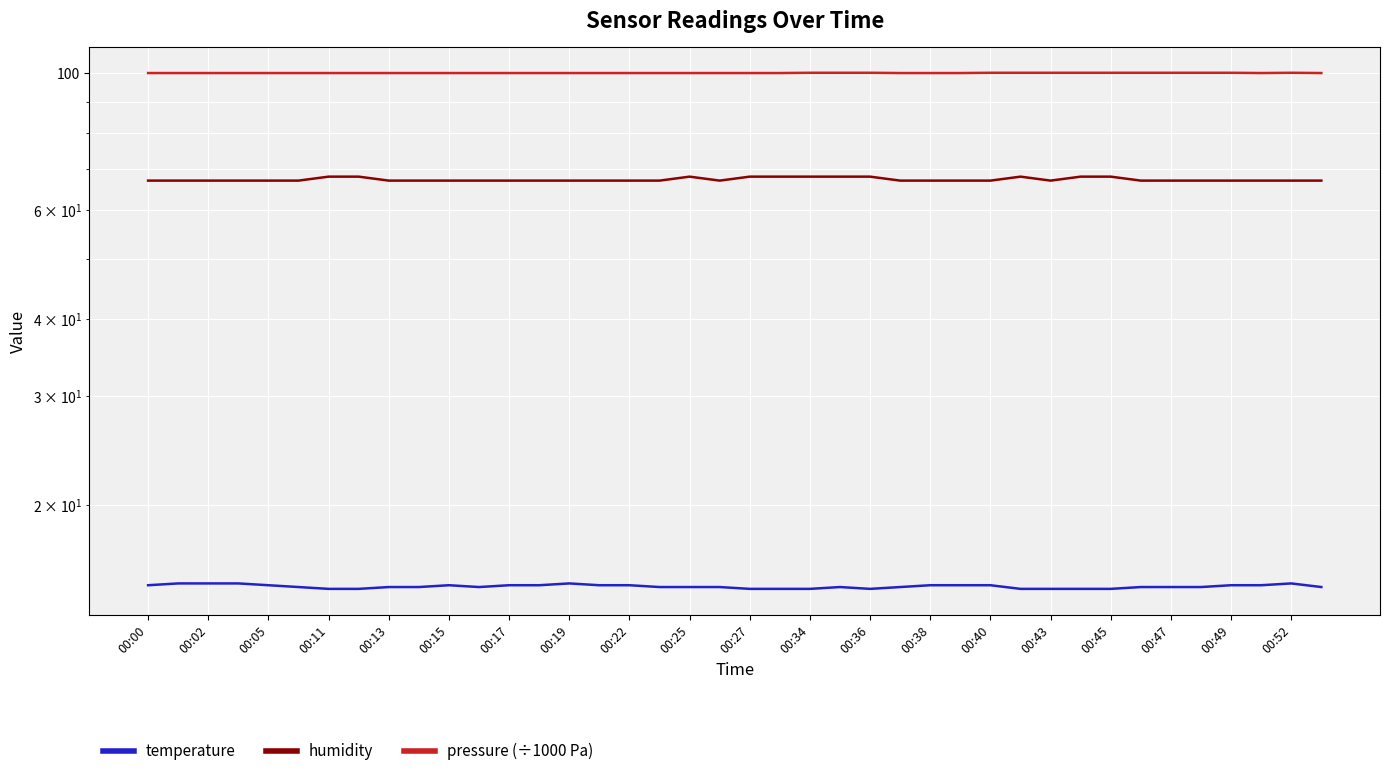

In humidity, how many points are lower than both neighbors (excluding endpoints)?

2